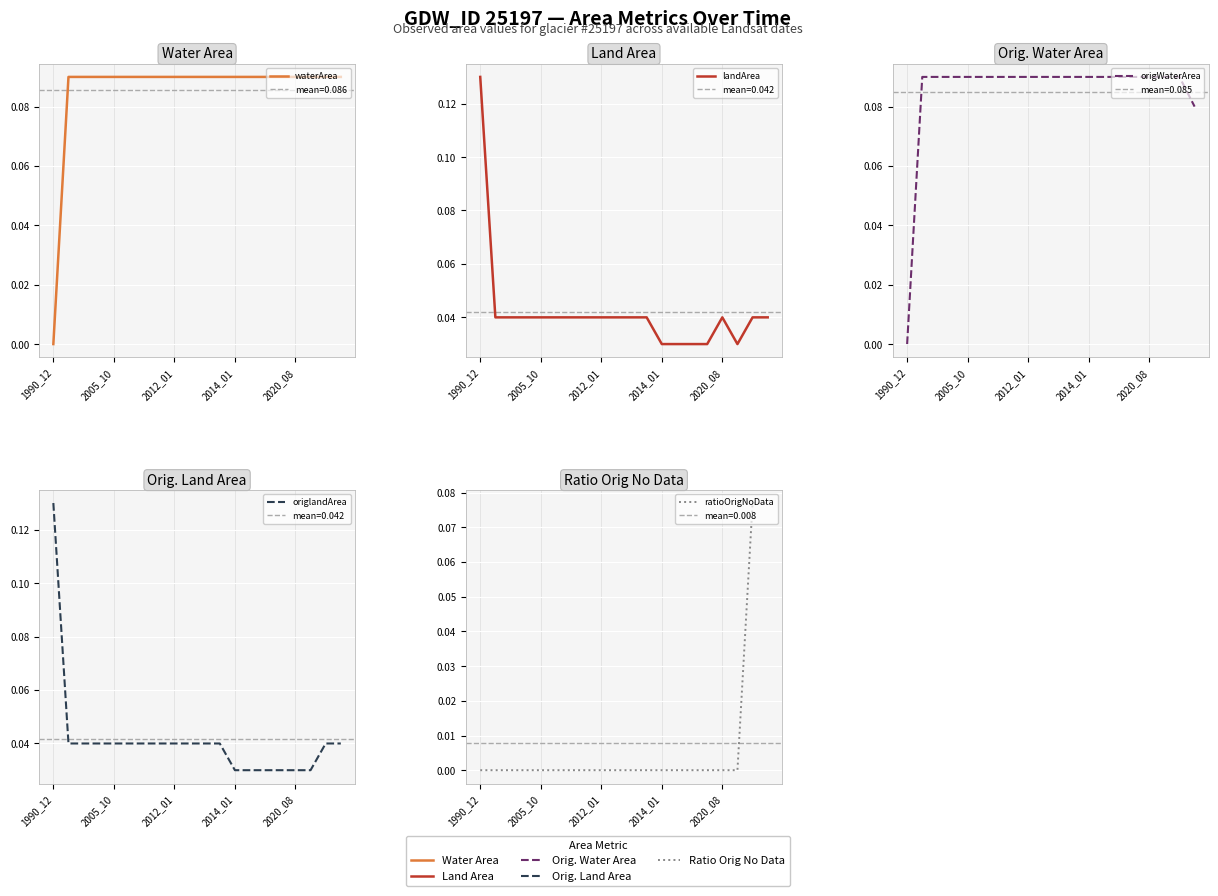

True or false: landArea and origWaterArea intersect in this chart.

True